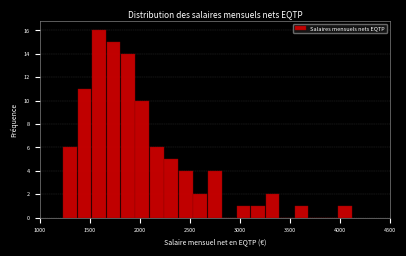

Around what value on the x-axis is the tallest bar? Give the approximate position of its centre, as read against the axis.

1600